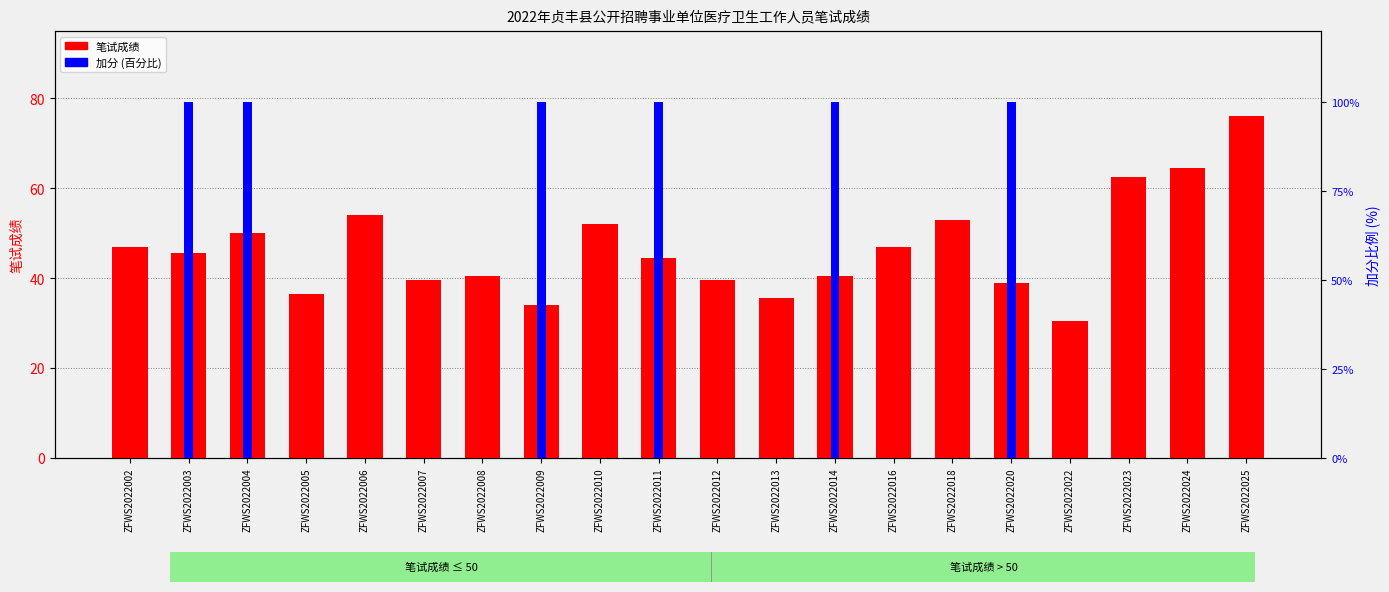

Reading left to right, list all the values displayed in this chart.

笔试成绩: ZFWS2022002=47.0	ZFWS2022003=45.5	ZFWS2022004=50.0	ZFWS2022005=36.5	ZFWS2022006=54.0	ZFWS2022007=39.5	ZFWS2022008=40.5	ZFWS2022009=34.0	ZFWS2022010=52.0	ZFWS2022011=44.5	ZFWS2022012=39.5	ZFWS2022013=35.5	ZFWS2022014=40.5	ZFWS2022016=47.0	ZFWS2022018=53.0	ZFWS2022020=39.0	ZFWS2022022=30.5	ZFWS2022023=62.5	ZFWS2022024=64.5	ZFWS2022025=76.0
加分 (百分比): ZFWS2022002=0.0	ZFWS2022003=100.0	ZFWS2022004=100.0	ZFWS2022005=0.0	ZFWS2022006=0.0	ZFWS2022007=0.0	ZFWS2022008=0.0	ZFWS2022009=100.0	ZFWS2022010=0.0	ZFWS2022011=100.0	ZFWS2022012=0.0	ZFWS2022013=0.0	ZFWS2022014=100.0	ZFWS2022016=0.0	ZFWS2022018=0.0	ZFWS2022020=100.0	ZFWS2022022=0.0	ZFWS2022023=0.0	ZFWS2022024=0.0	ZFWS2022025=0.0